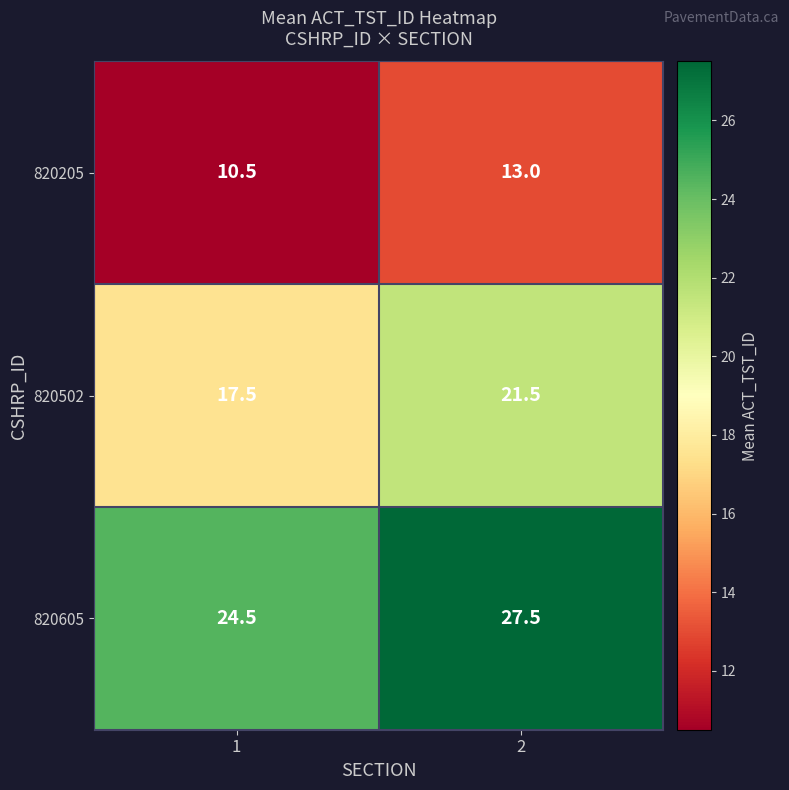

Which category has the lowest value across all series?

1